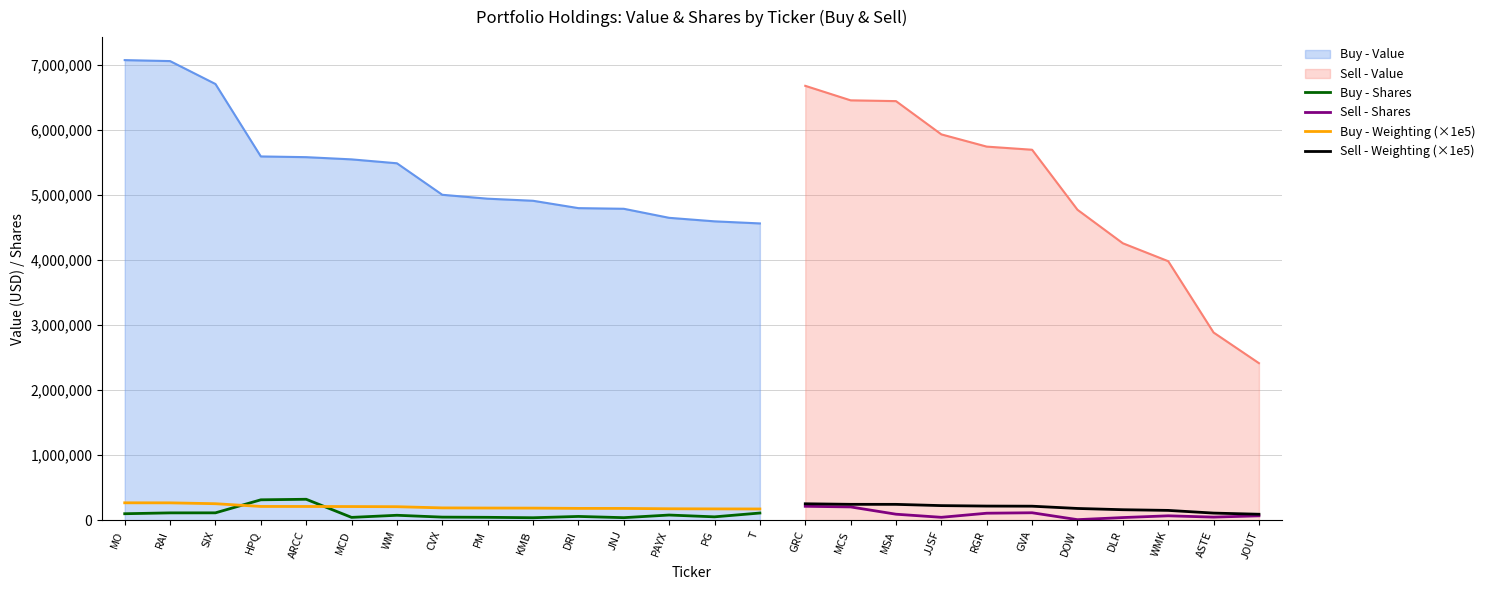

What is the sum of all Sell - Weighting values?

2083100.0